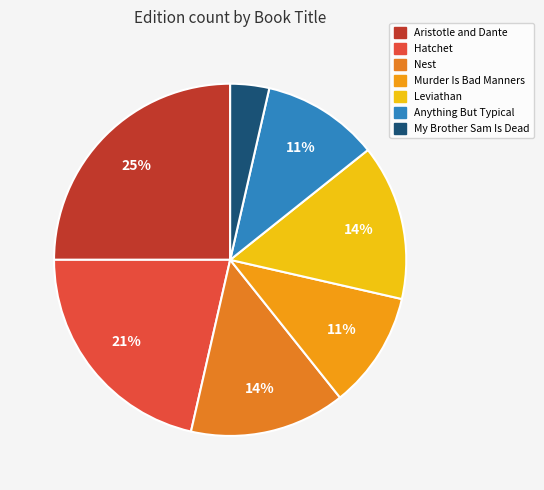

Is Nest the majority of the pie?

No